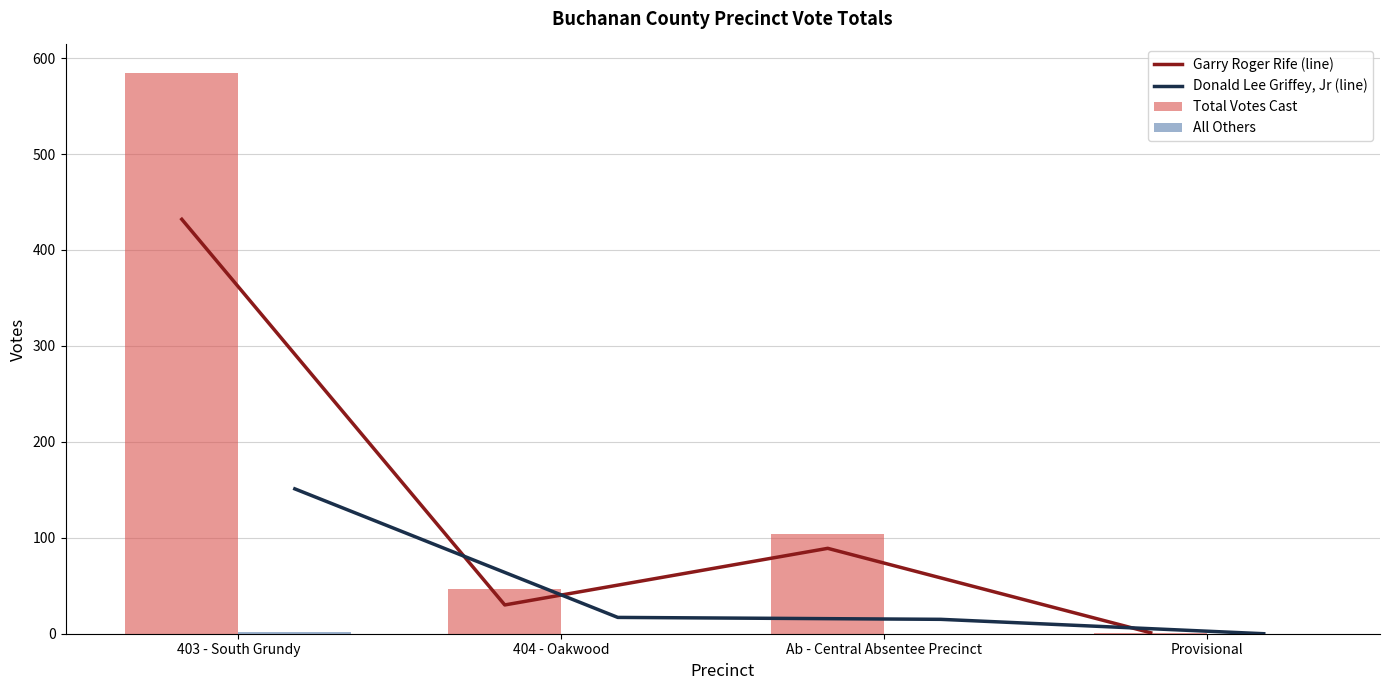

What are all the series names shown in the legend?

Garry Roger Rife (line), Donald Lee Griffey, Jr (line), Total Votes Cast, All Others